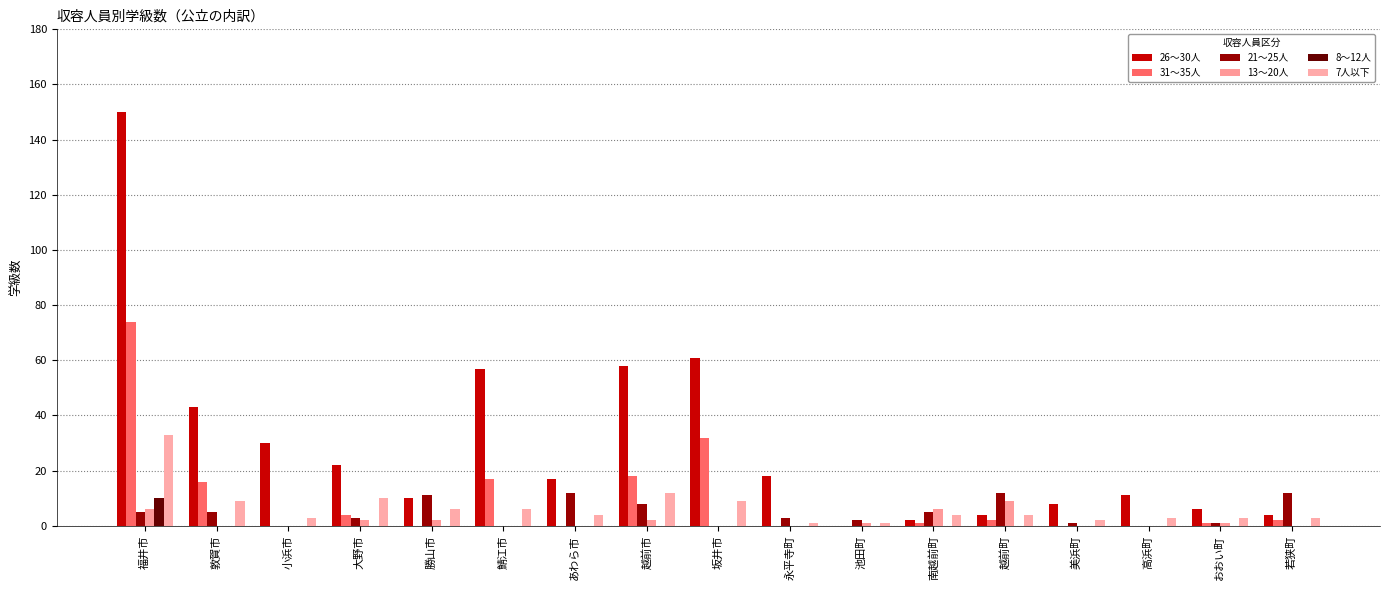

Count the number of data series in this chart.

6